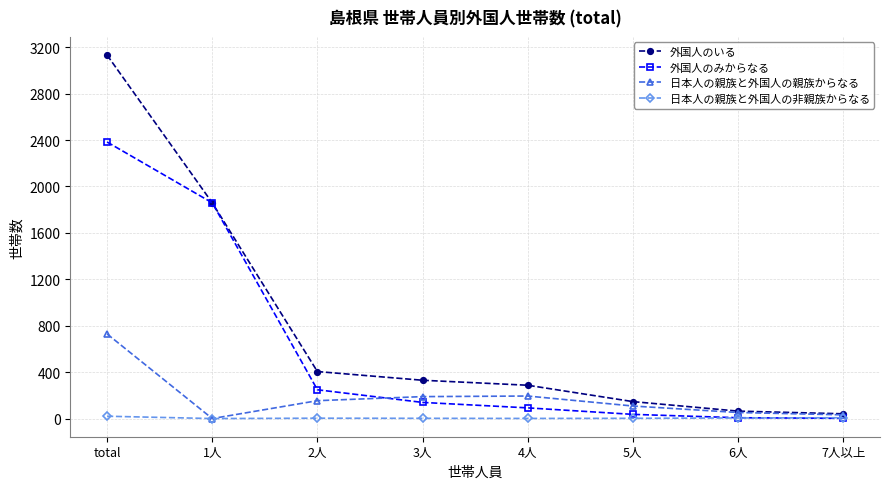

At 5人, list the series in order from largest to smallest.

外国人のいる, 日本人の親族と外国人の親族からなる, 外国人のみからなる, 日本人の親族と外国人の非親族からなる